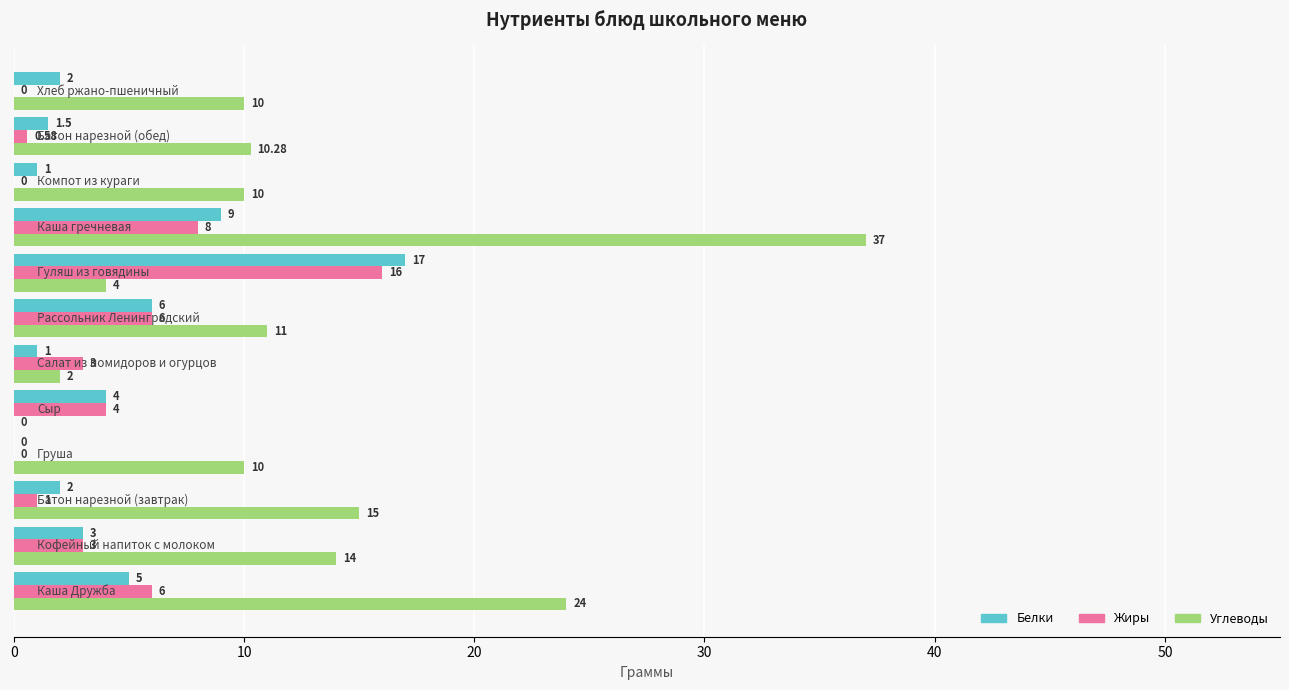

Which series has the largest total across all categories?

Углеводы